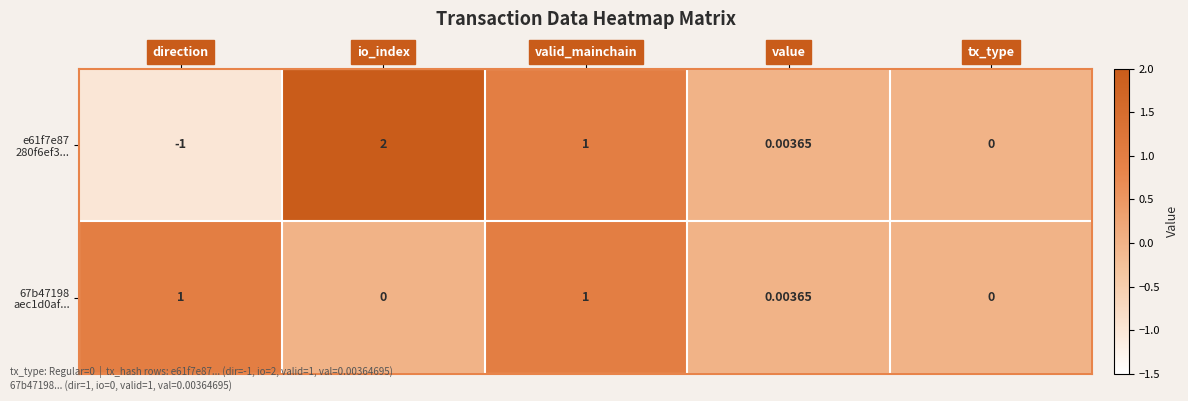

Which label corresponds to the smallest value in the chart?

direction